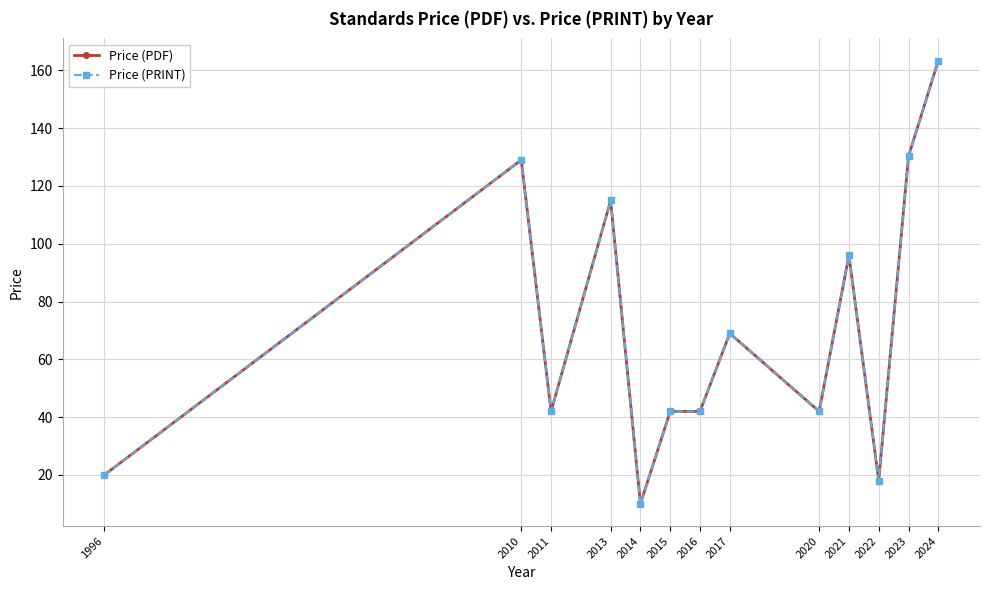

At how many categories does at least one series exceed 152?

1